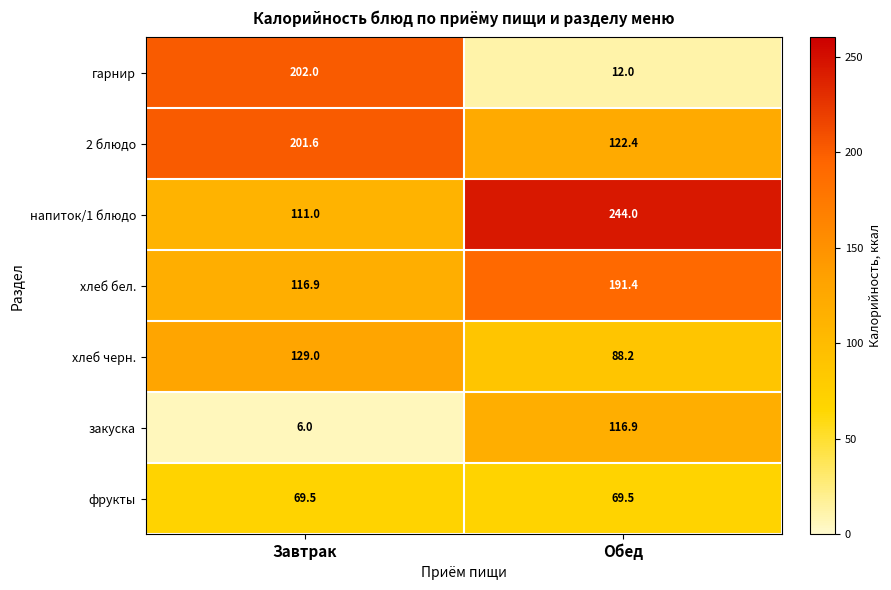

Rank the series at Завтрак from highest to lowest value.

гарнир, 2 блюдо, хлеб черн., хлеб бел., напиток/1 блюдо, фрукты, закуска